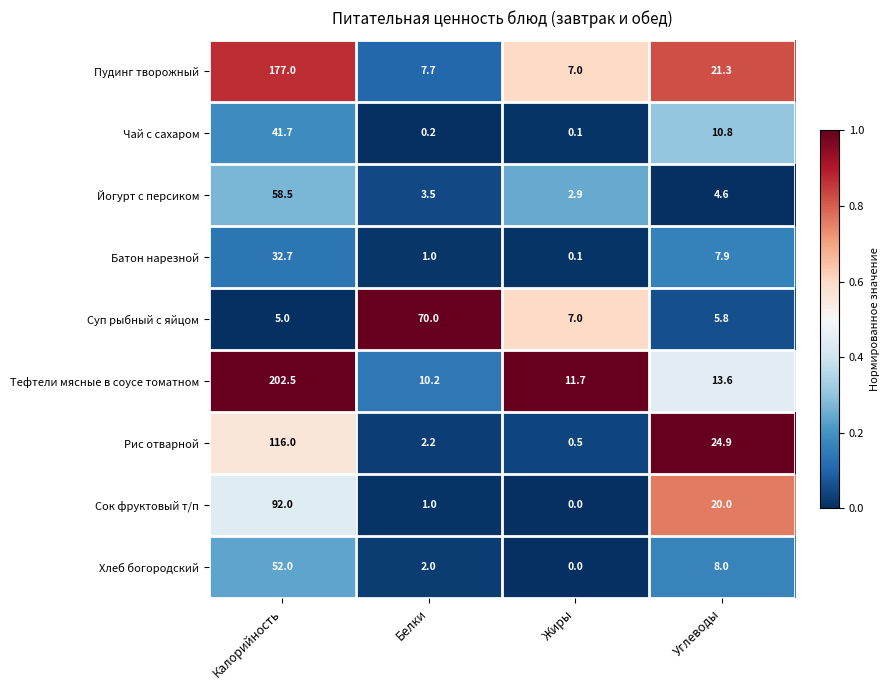

Which series has the largest total across all categories?

Тефтели мясные в соусе томатном